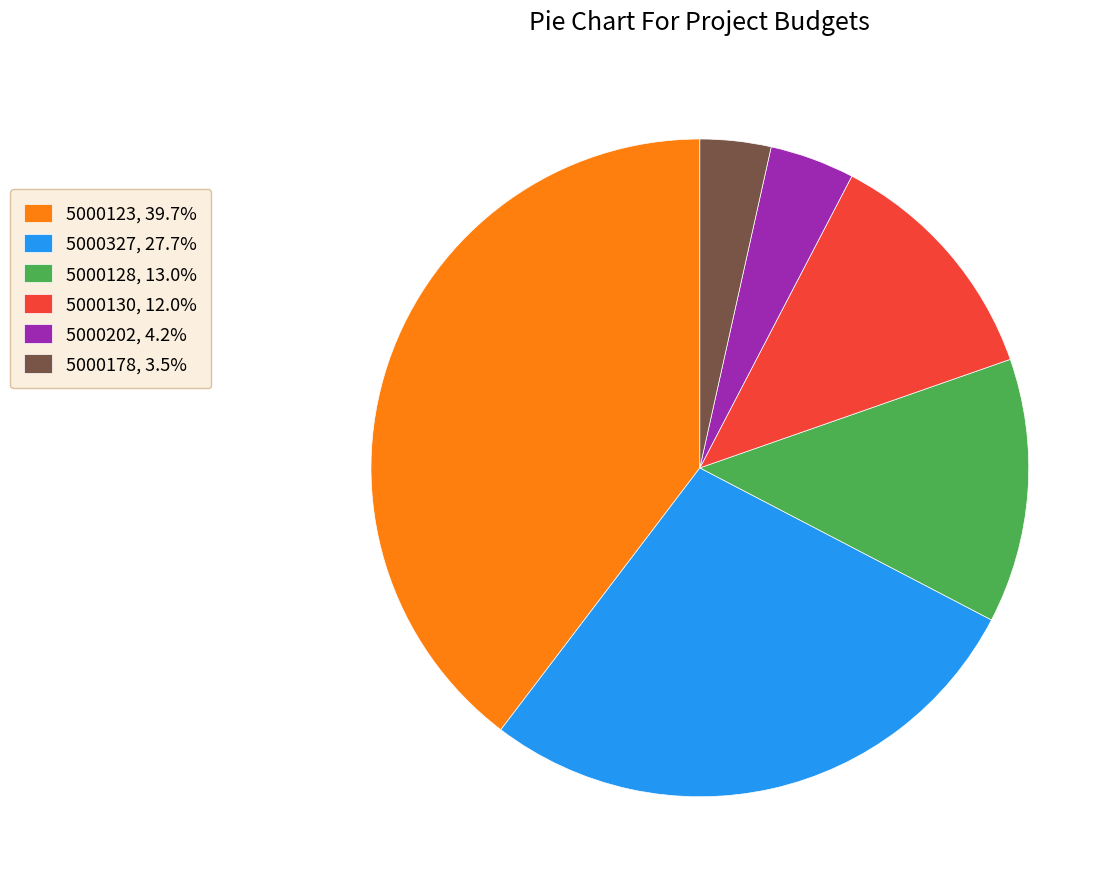

How many slices are in this pie chart?

6